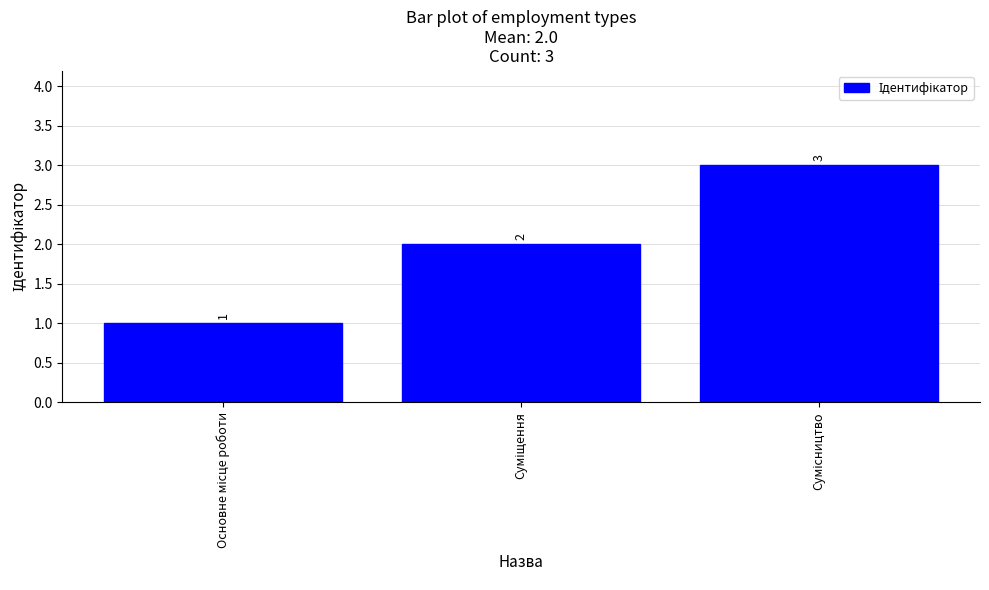

Count the values in the range 1 to 3.

3